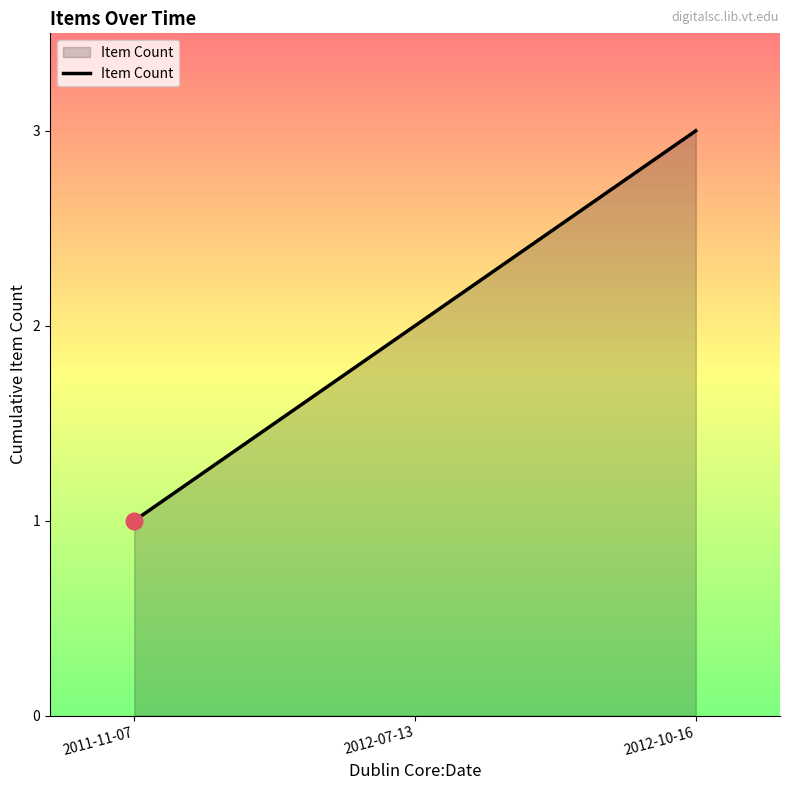

What position from the left is 2012-10-16?

3